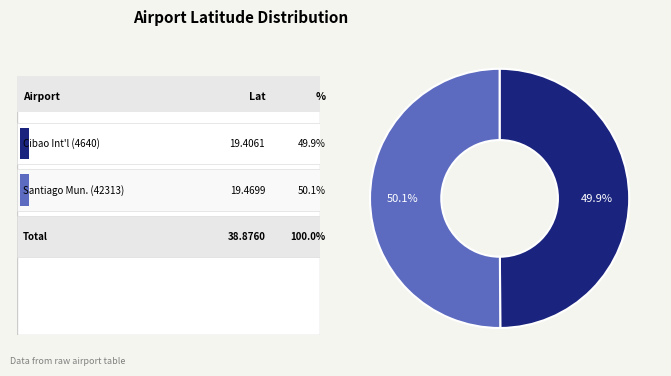

Is there any slice that represents more than half of the pie?

Yes